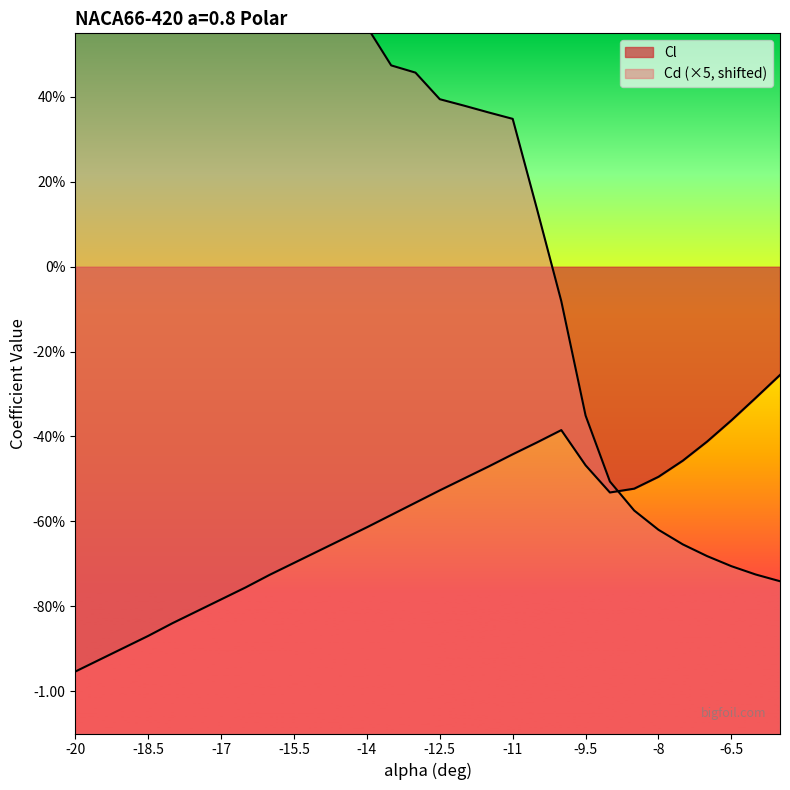

Which series has the widest spread of values?

Cd